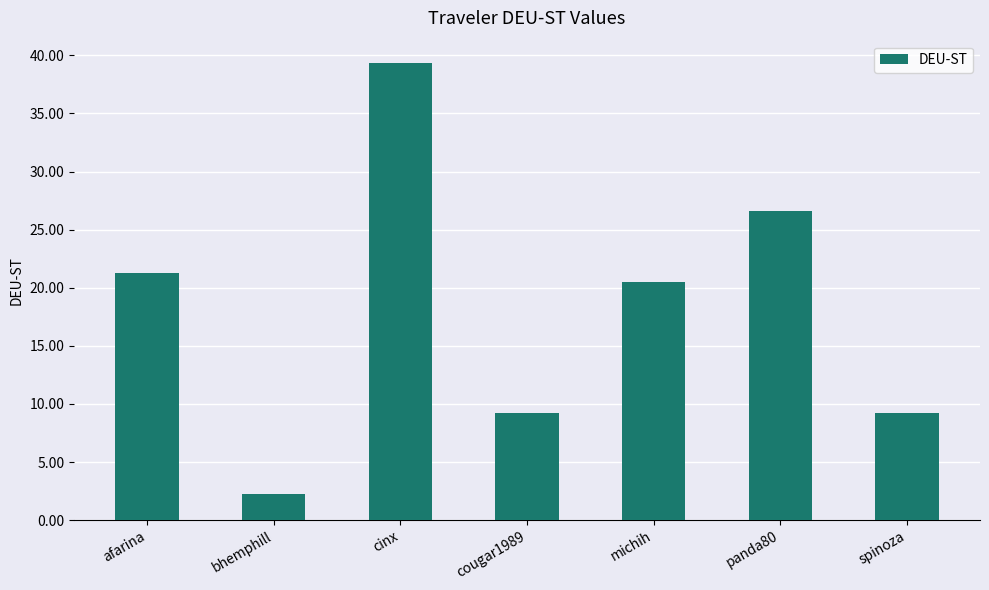

What is the average value?

18.3